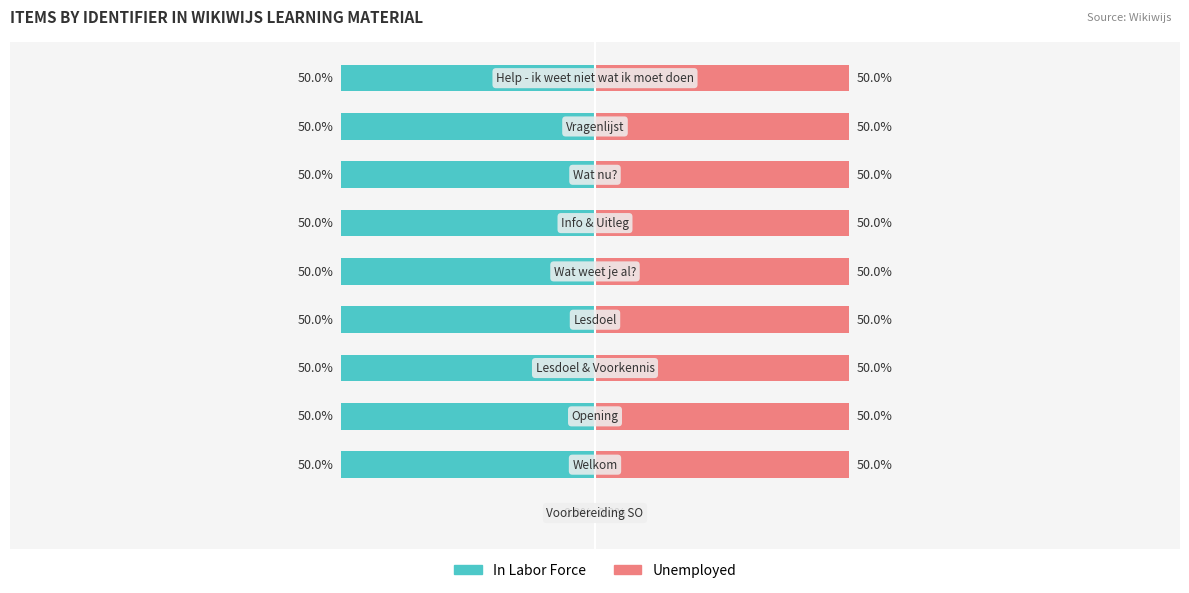

Rank the categories by Unemployed value from lowest to highest.

0, 1, 2, 3, 4, 5, 6, 7, 8, 9